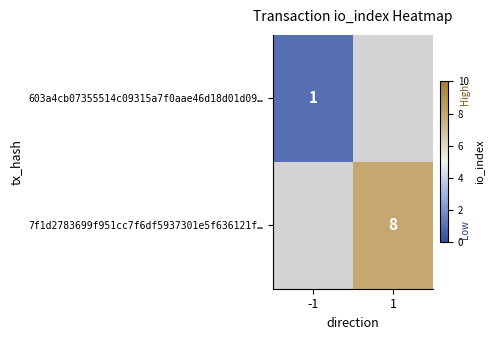

Is it true that 603a4cb07355514c09315a7f0aae46d18d01d09… equals 0.3 at -1?

False